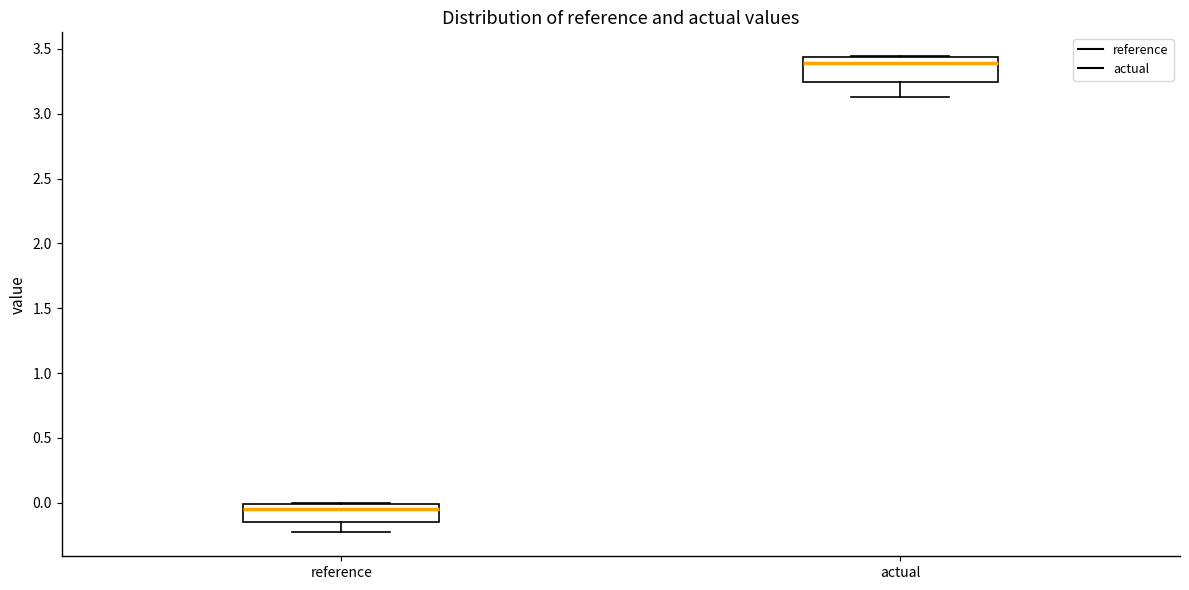

Which box has the highest median line?

actual